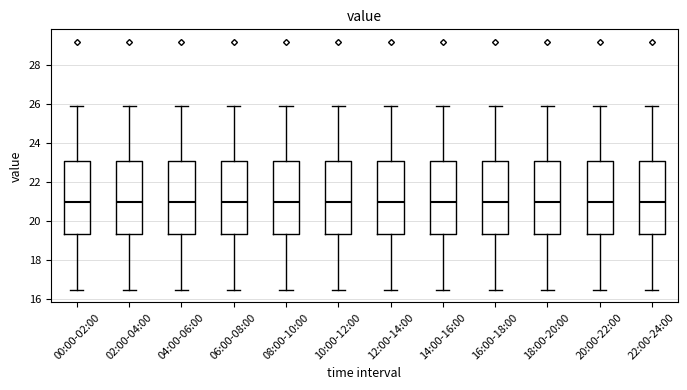

Reading left to right, read every box against the y-axis: the position of its median line, the range the box covers, and the ends of its whiskers. The values are not printed on the chart, so give them approximately, as read against the axis.

00:00-02:00: median 21.0, box 19.4 to 23.2, whiskers 16.4 to 26.0
02:00-04:00: median 21.0, box 19.4 to 23.2, whiskers 16.4 to 26.0
04:00-06:00: median 21.0, box 19.4 to 23.2, whiskers 16.4 to 26.0
06:00-08:00: median 21.0, box 19.4 to 23.2, whiskers 16.4 to 26.0
08:00-10:00: median 21.0, box 19.4 to 23.2, whiskers 16.4 to 26.0
10:00-12:00: median 21.0, box 19.4 to 23.2, whiskers 16.4 to 26.0
12:00-14:00: median 21.0, box 19.4 to 23.2, whiskers 16.4 to 26.0
14:00-16:00: median 21.0, box 19.4 to 23.2, whiskers 16.4 to 26.0
16:00-18:00: median 21.0, box 19.4 to 23.2, whiskers 16.4 to 26.0
18:00-20:00: median 21.0, box 19.4 to 23.2, whiskers 16.4 to 26.0
20:00-22:00: median 21.0, box 19.4 to 23.2, whiskers 16.4 to 26.0
22:00-24:00: median 21.0, box 19.4 to 23.2, whiskers 16.4 to 26.0